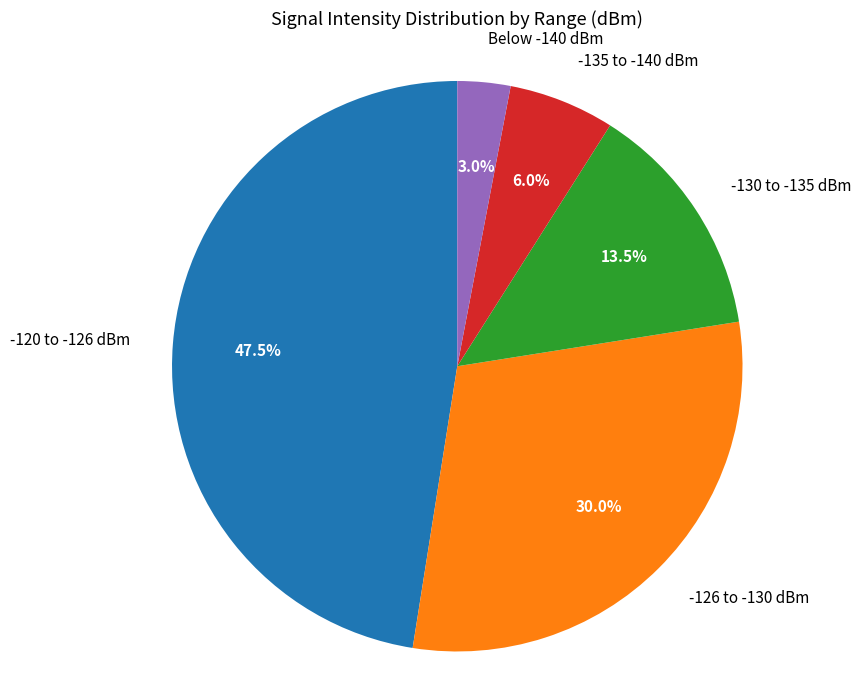

How much of the chart is everything except -120 to -126 dBm?

52.5%